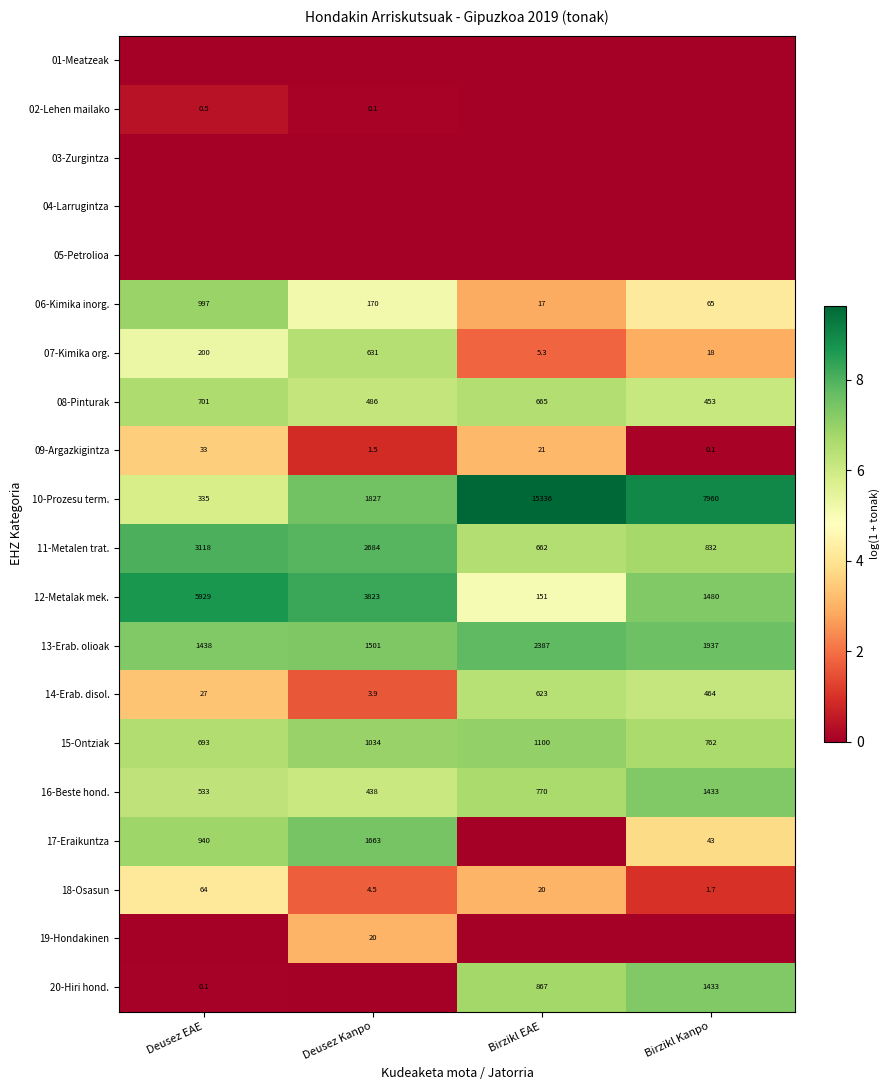

Which category has the lowest value in the 16-Beste hond. series?

Deusez Kanpo